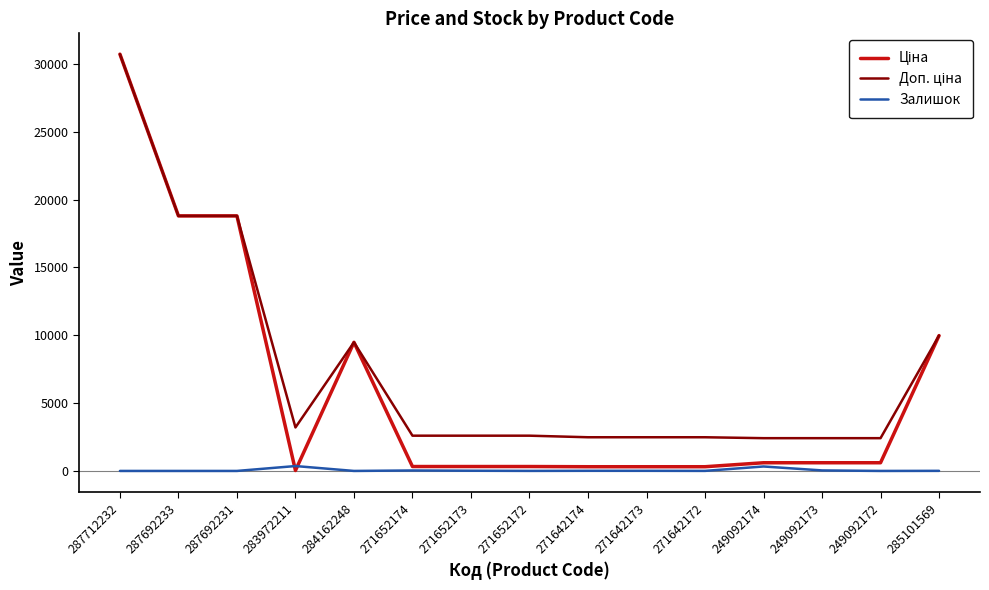

What is the difference between the maximum and minimum values in the Залишок series?

360.0